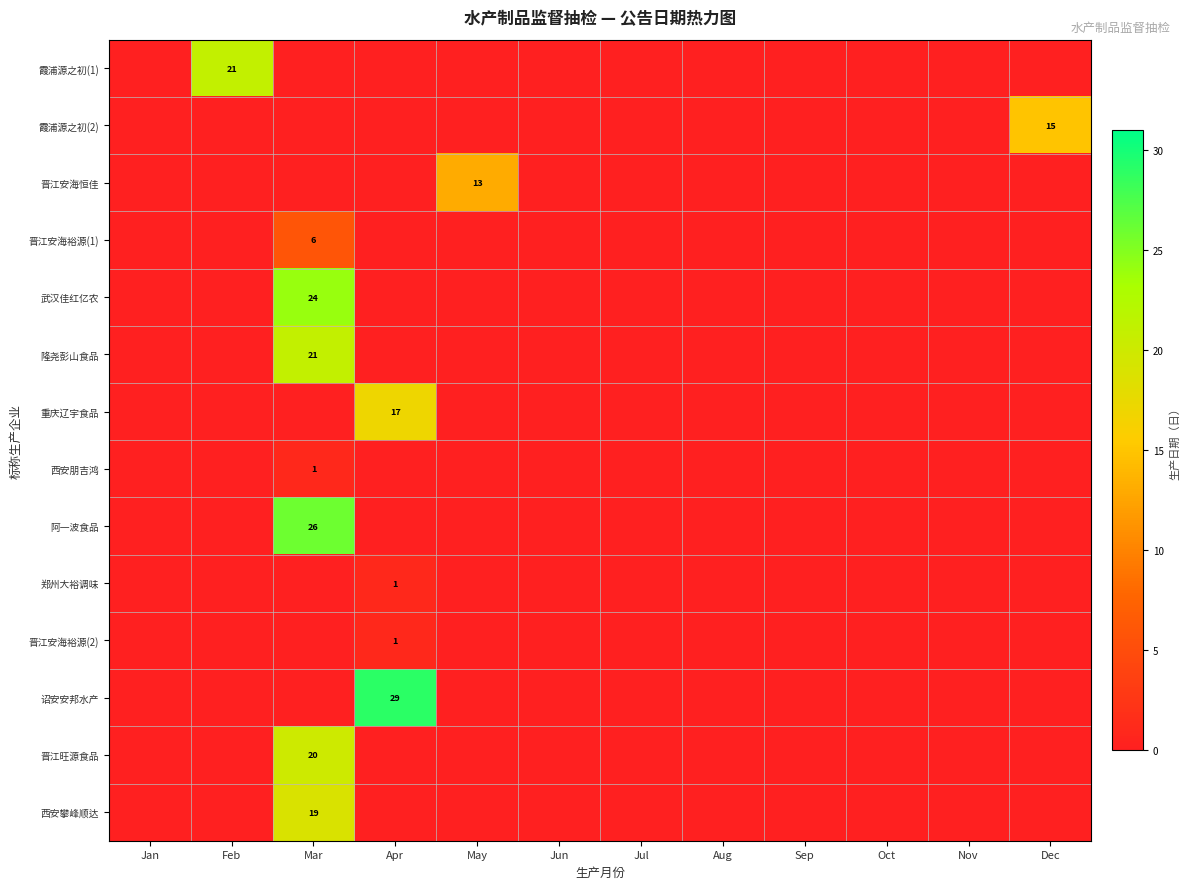

At which category is the sum across all series the highest?

Mar